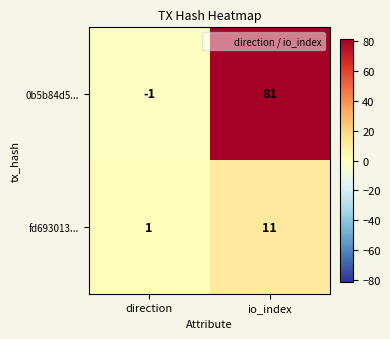

At how many categories does at least one series exceed 55?

1